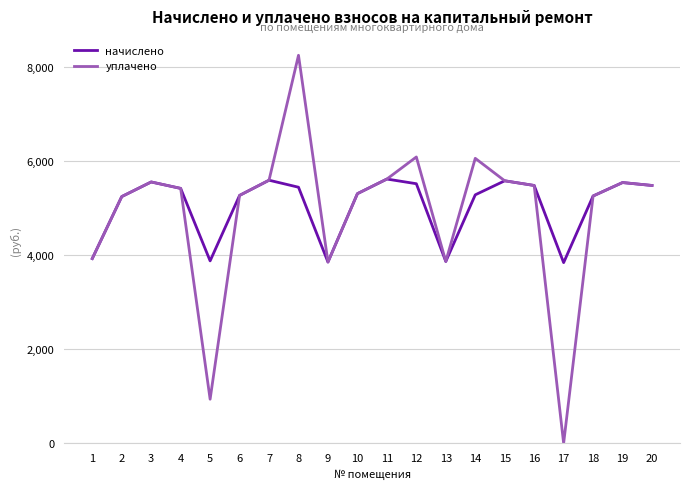

Is it true that уплачено equals 5539.3 at 19?

True